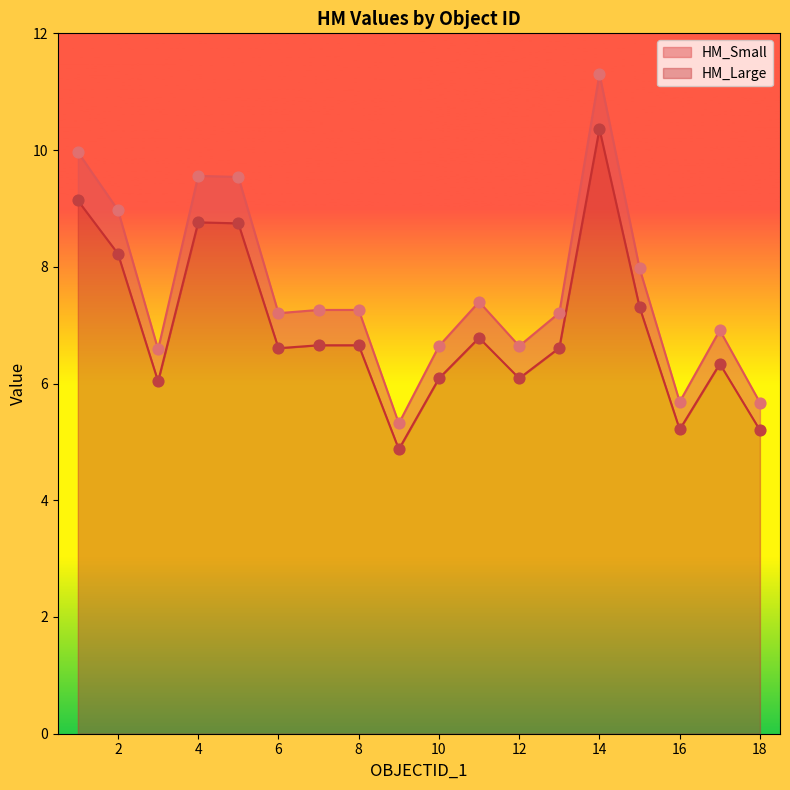

What is the total value across all series at 15?

15.3